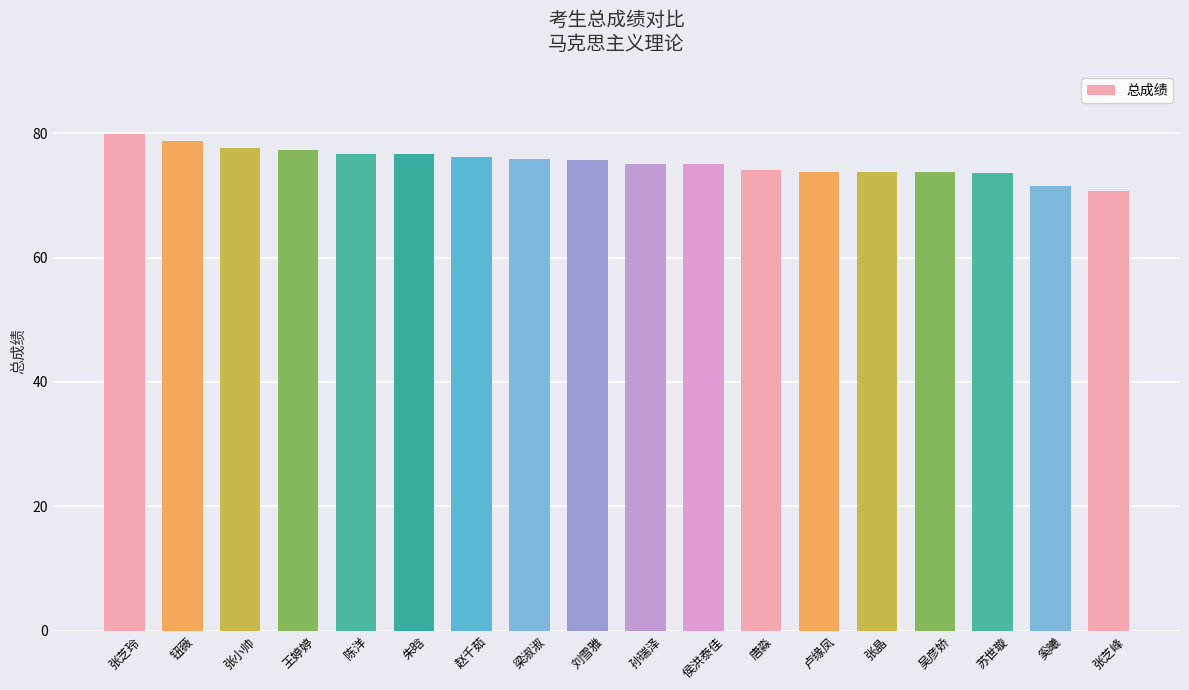

What position from the left is 张晶?

14